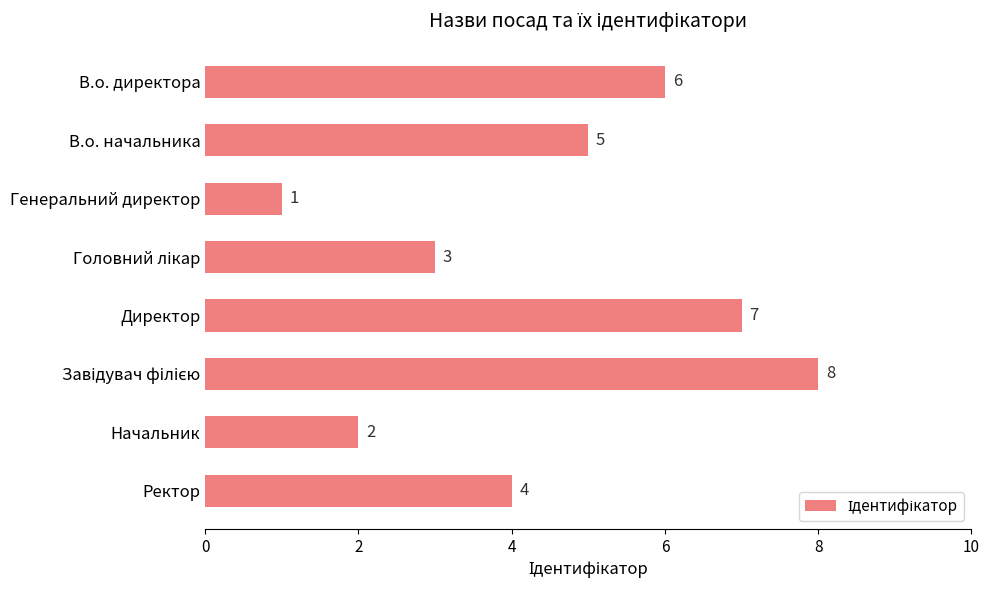

How many bars are there in total?

8